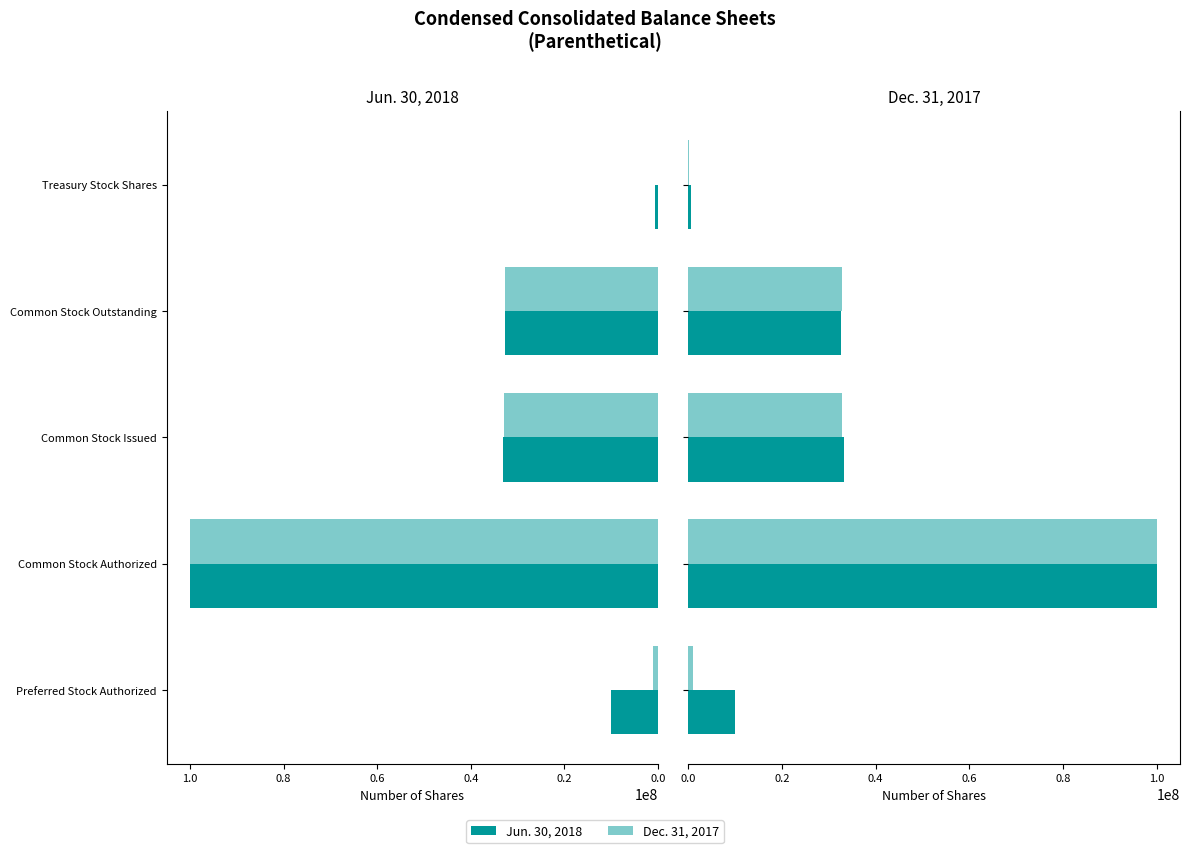

What is the difference between the maximum and minimum values in the Jun. 30, 2018 series?

99438396